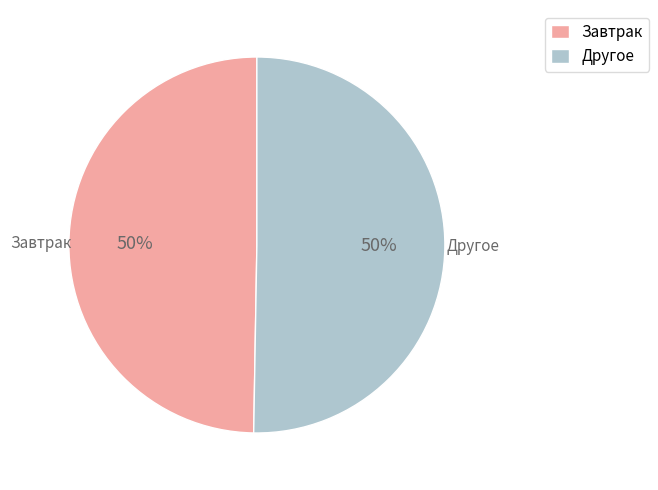

To the nearest percent, what is the average slice percentage?

50%